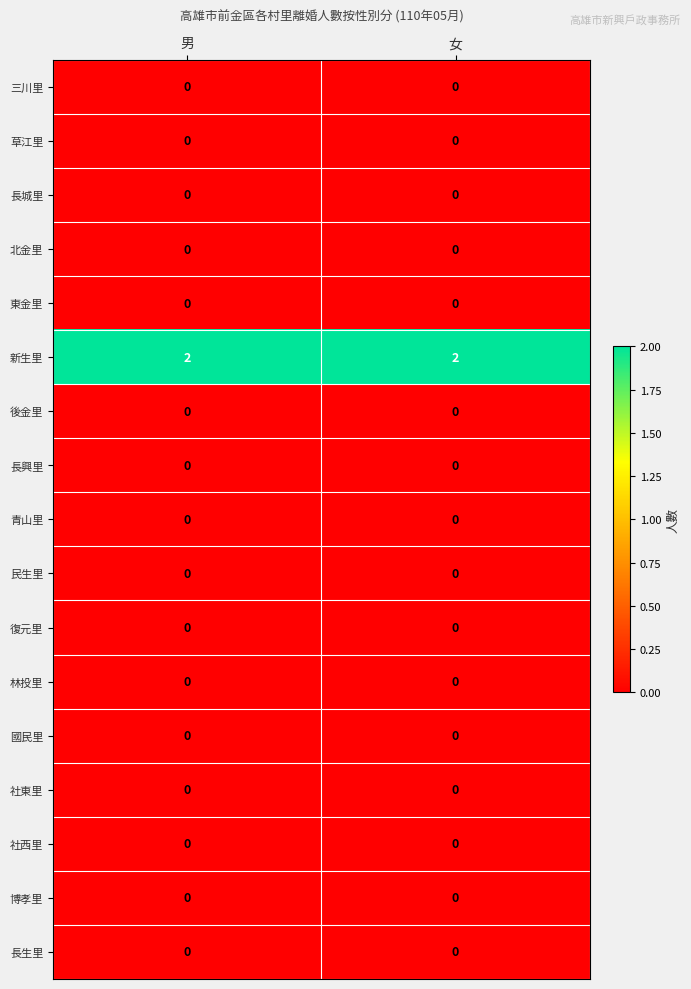

Which series has the largest total across all categories?

新生里